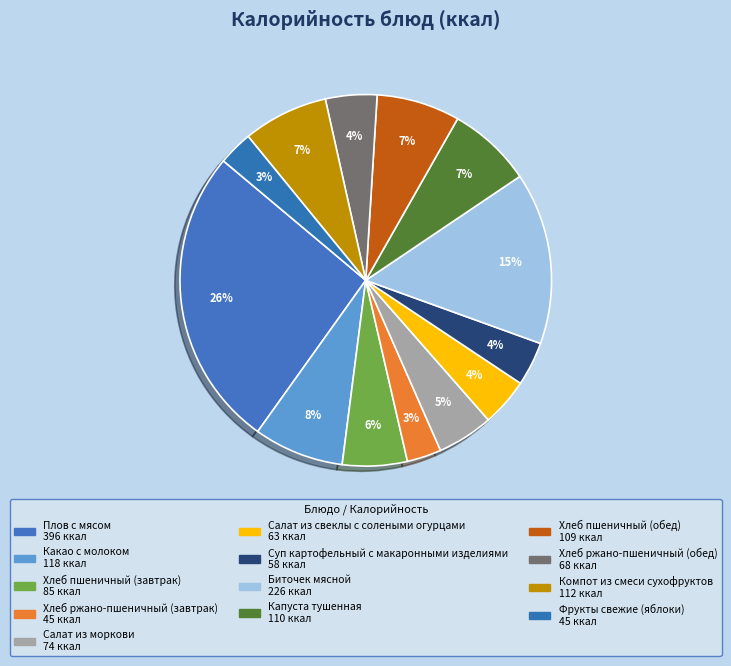

Combined, what portion of the pie is Салат из моркови and Капуста тушенная?

12.2%